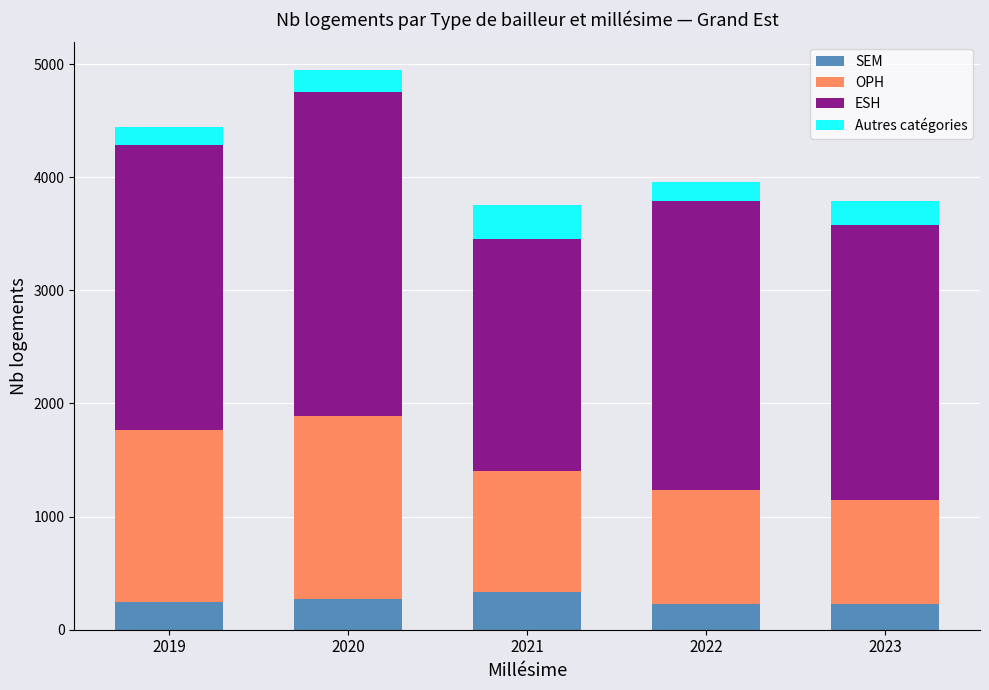

What is the lowest value of the SEM series?

225